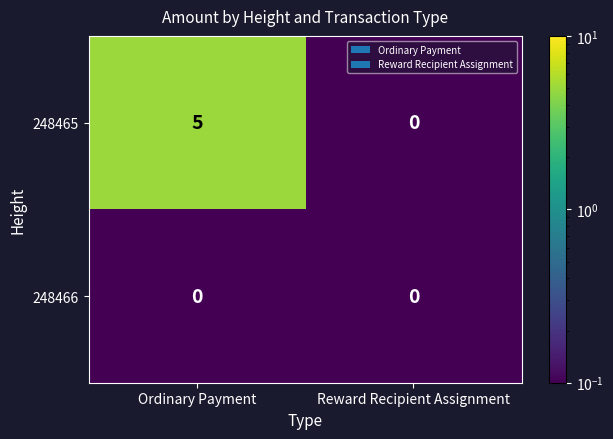

Between Ordinary Payment and Reward Recipient Assignment, which series saw the biggest shift?

248465